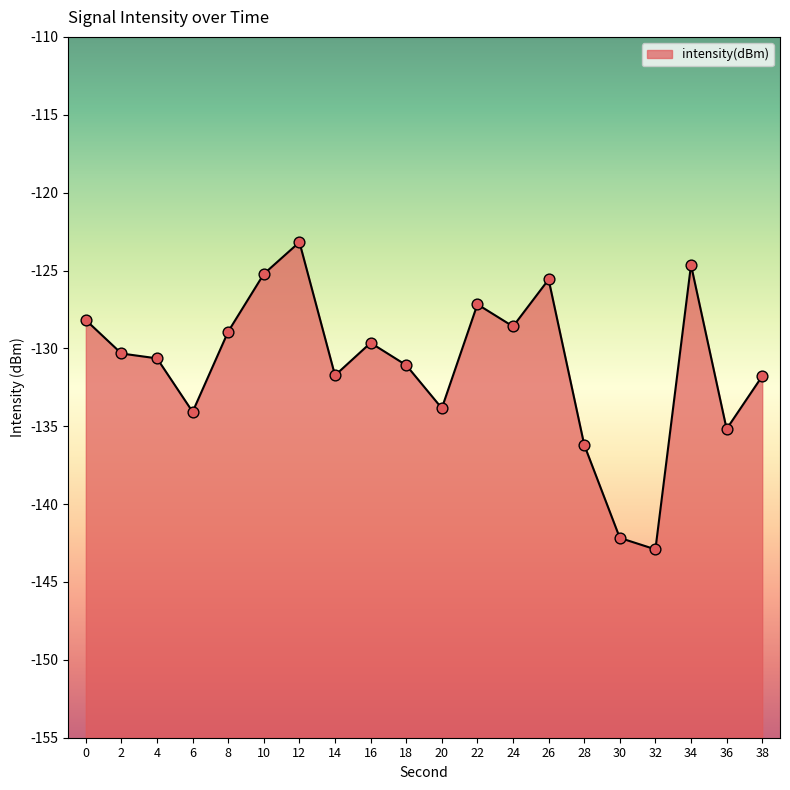

What is the change in value from 18 to 28?

-5.1